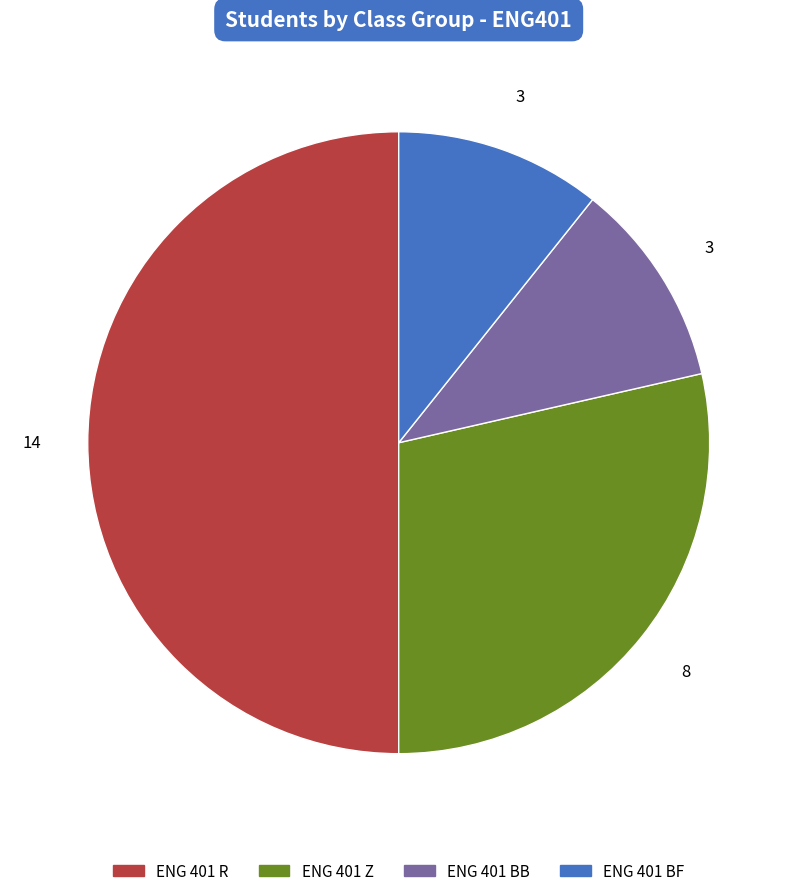

How many slices are in this pie chart?

4